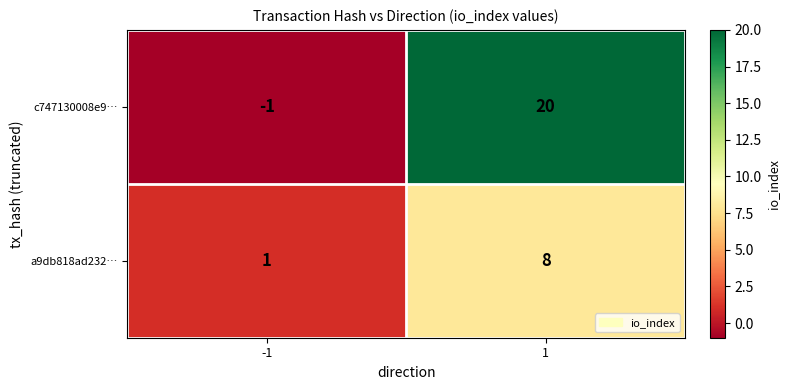

What is the sum of the c747130008e9… values at -1 and 1?

19